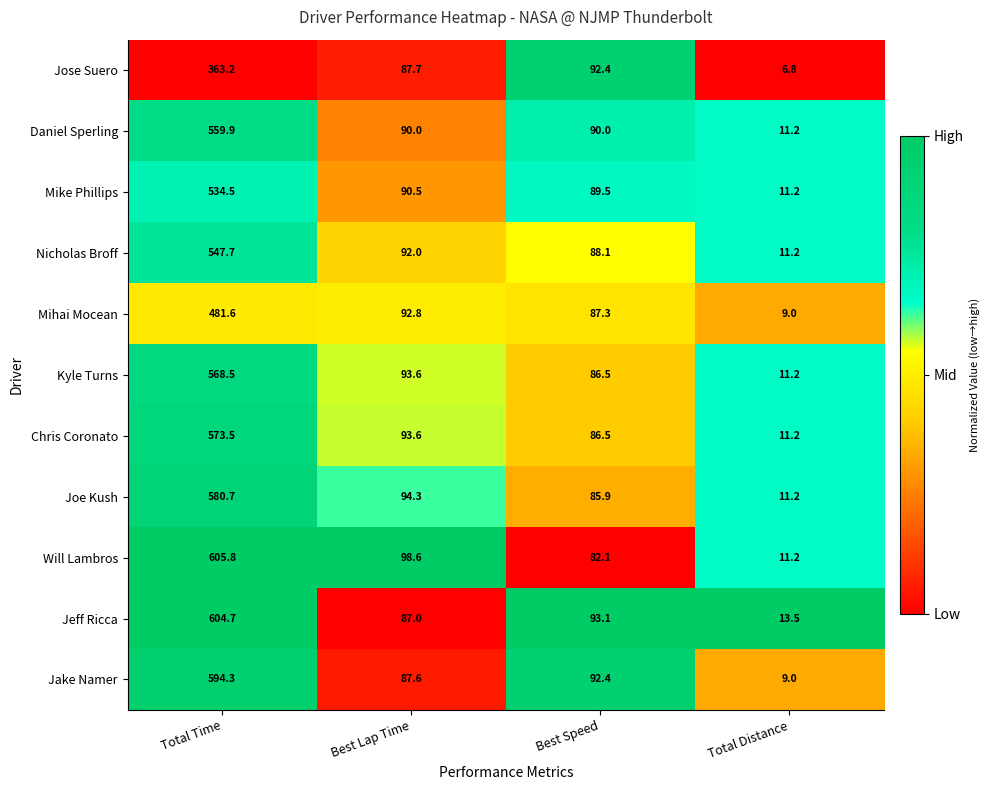

Between Best Lap Time and Total Distance, which series saw the biggest shift?

Will Lambros